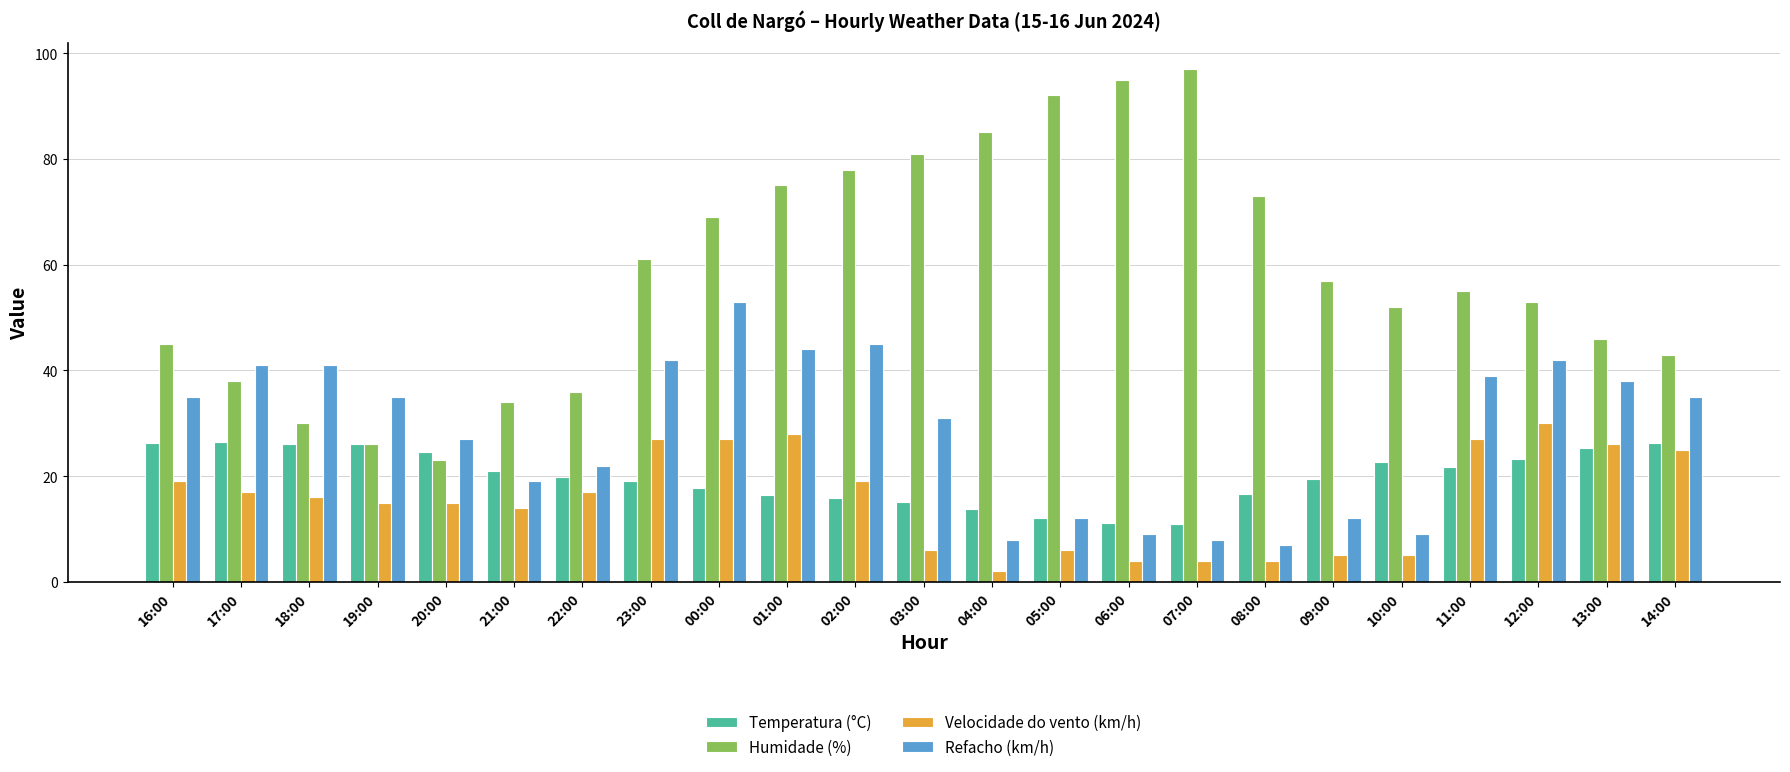

The Humidade (%) series shows 72.6 at 16:00. True or false?

False